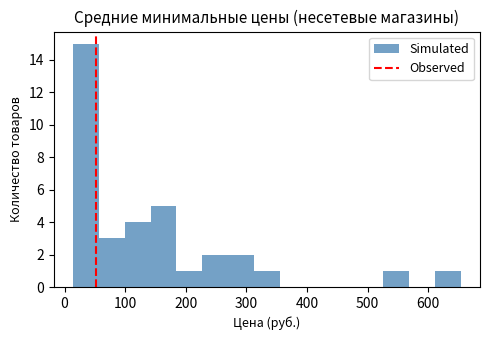

Reading left to right, list every bar in this chart as the range it spans on the x-axis followed by its height. Neither the bar edges nor the heights are printed on the chart, so give them approximately, as read against the axes.

10 to 60: 15
60 to 100: 3
100 to 140: 4
140 to 180: 5
180 to 230: 1
230 to 270: 2
270 to 310: 2
310 to 360: 1
360 to 400: 0
400 to 440: 0
440 to 480: 0
480 to 530: 0
530 to 570: 1
570 to 610: 0
610 to 650: 1